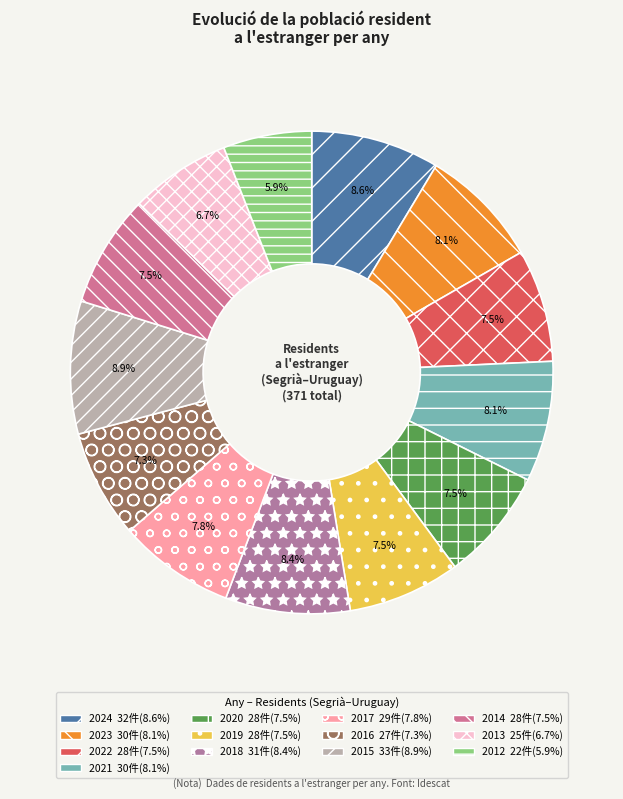

What is the change in value from 2023 to 2014?

-2